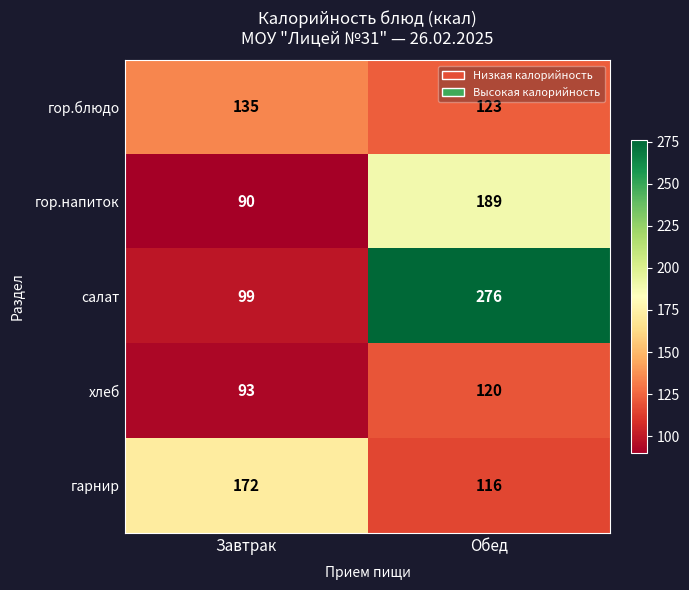

The value of гор.напиток at Обед is 250. True or false?

False